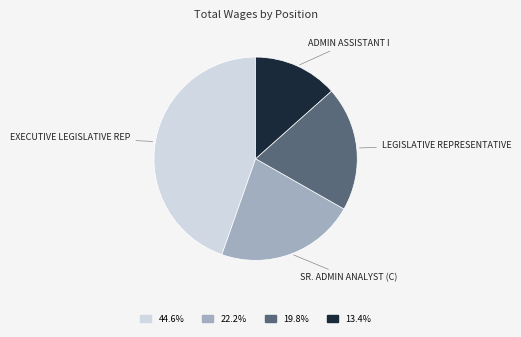

Approximately how many times larger is the value at 44.6% compared to 19.8%?

2.3